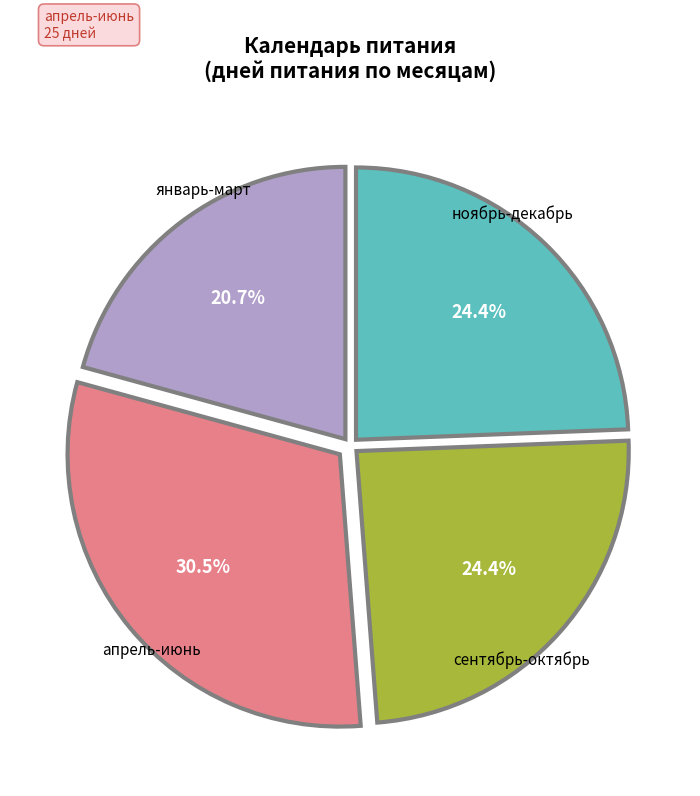

Does any single category account for the majority?

No